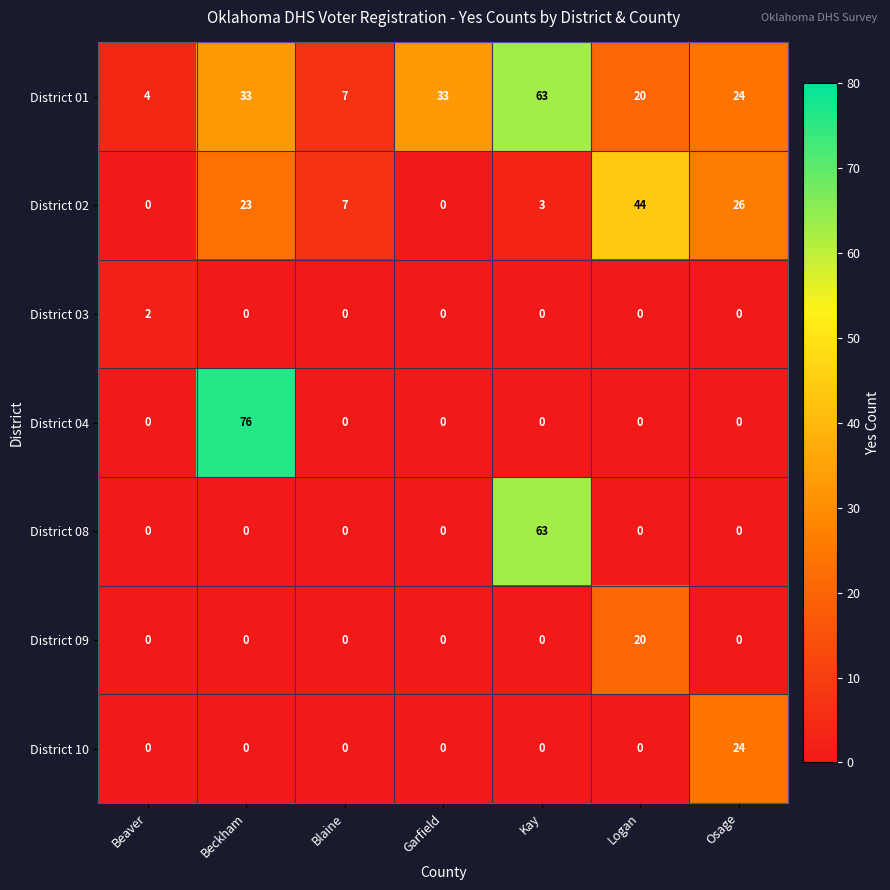

Where is District 02 nearest to the value 22?

Beckham